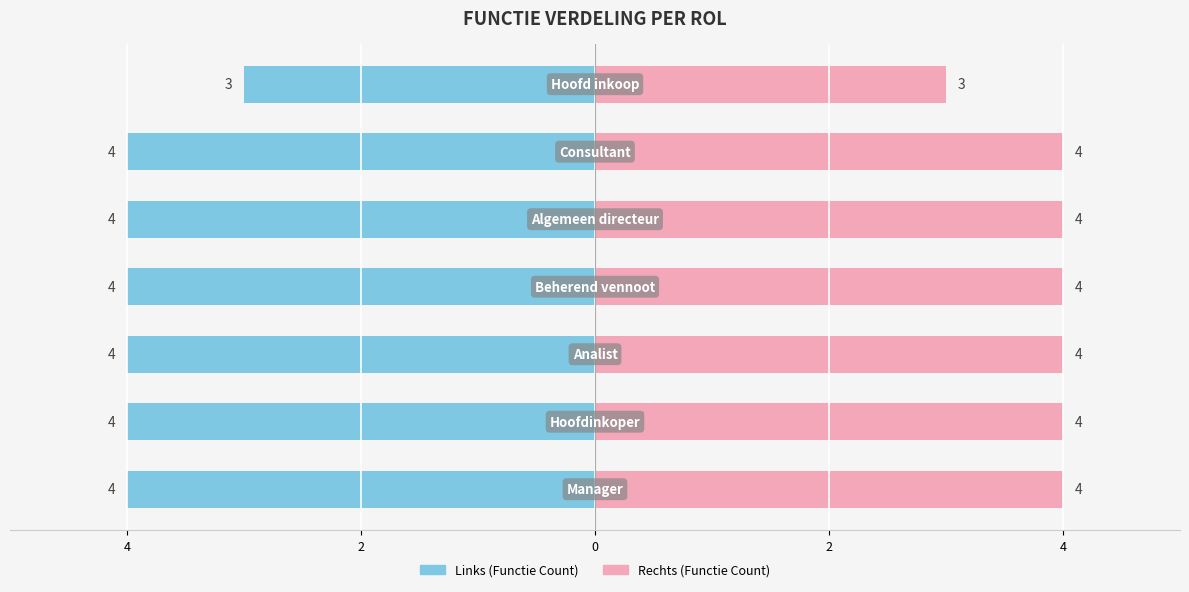

Count the number of categories in the chart.

7